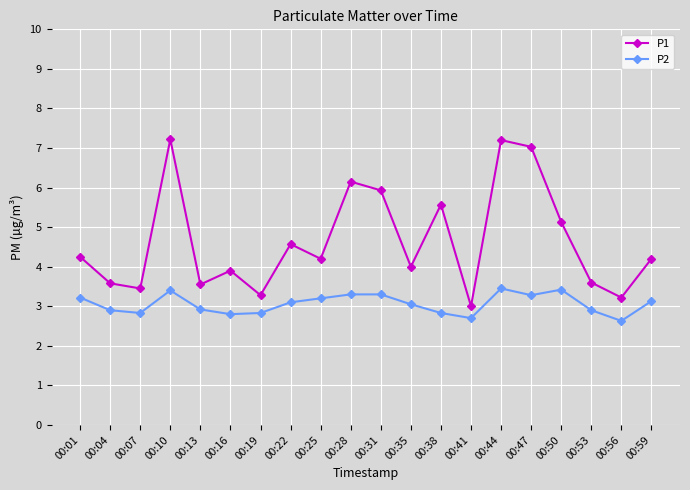

Which series has the largest total across all categories?

P1